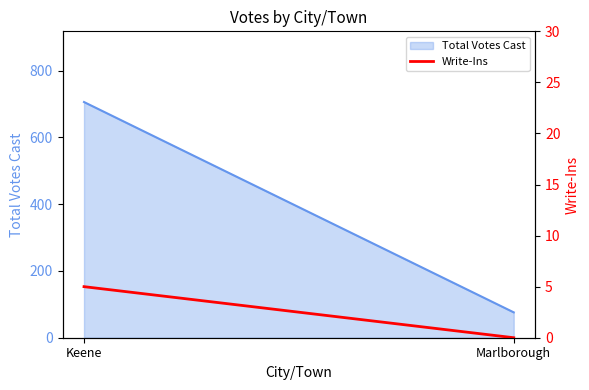

How many data points are less than 5?

1